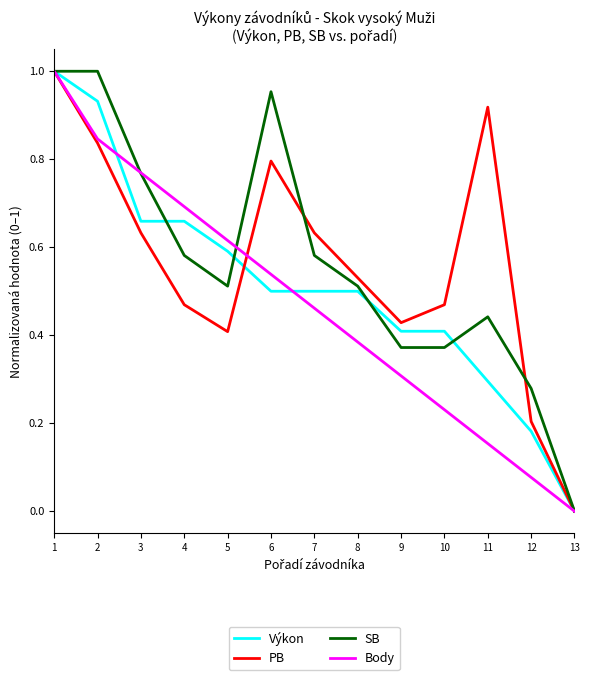

What is the total value across all series at 3?

2.8